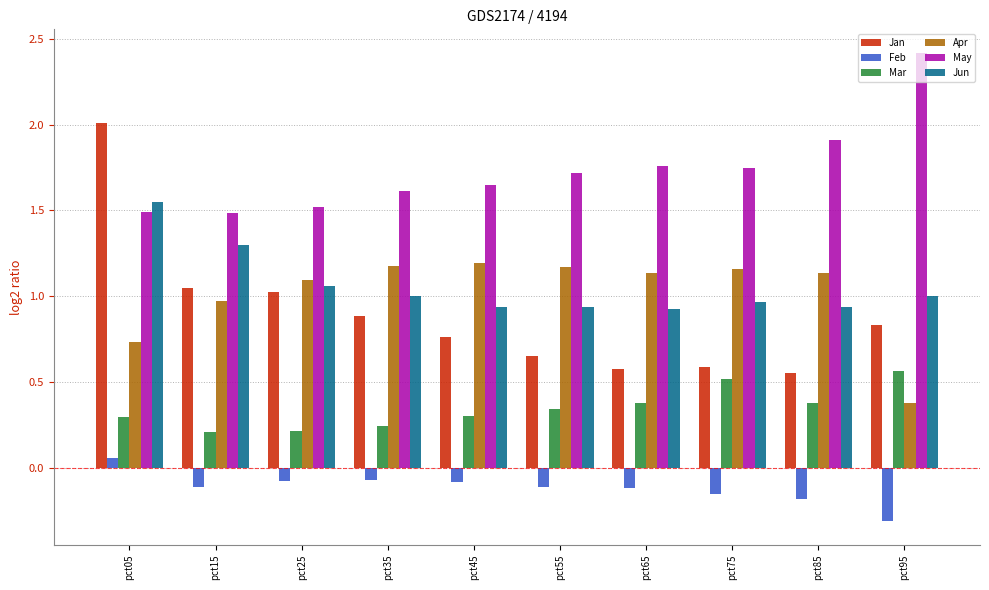

Which series has the largest total across all categories?

May